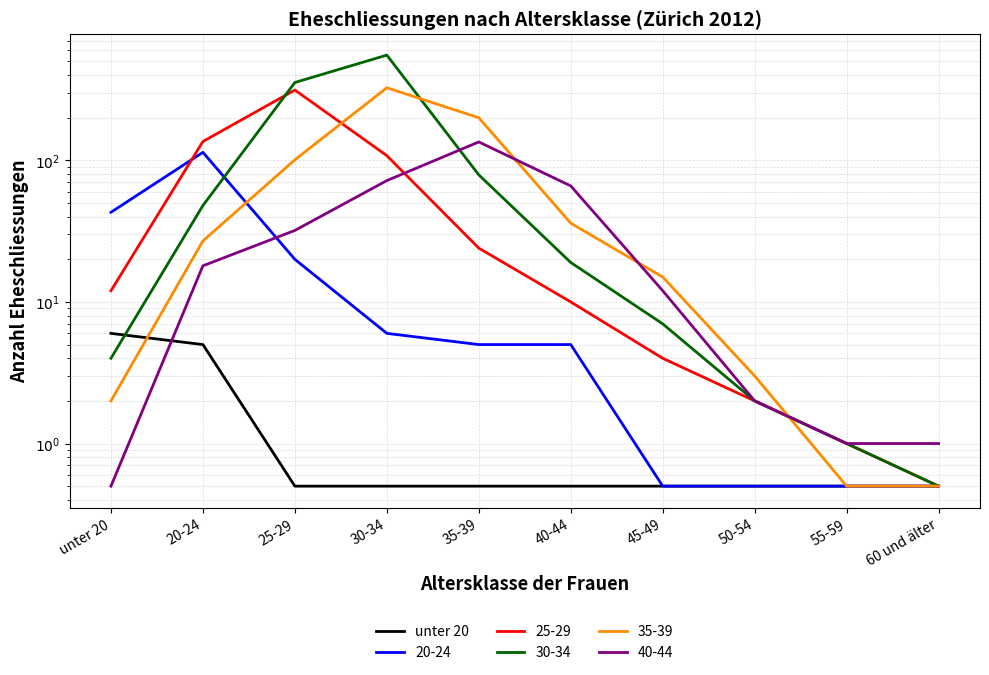

Is it true that the value at 55-59 is 0.5?

True